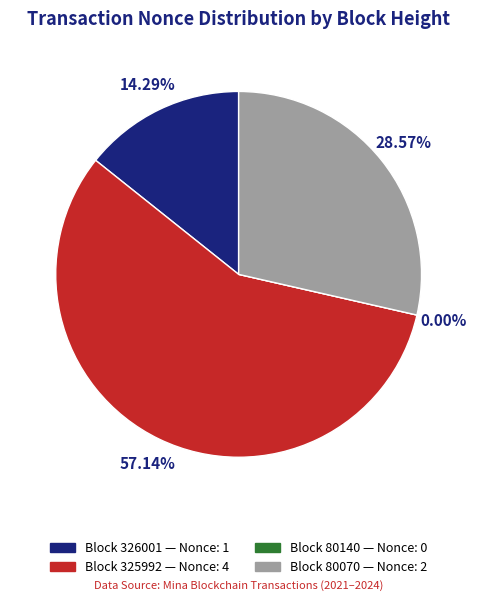

What percentage is the 326001 slice, to the nearest percent?

14%